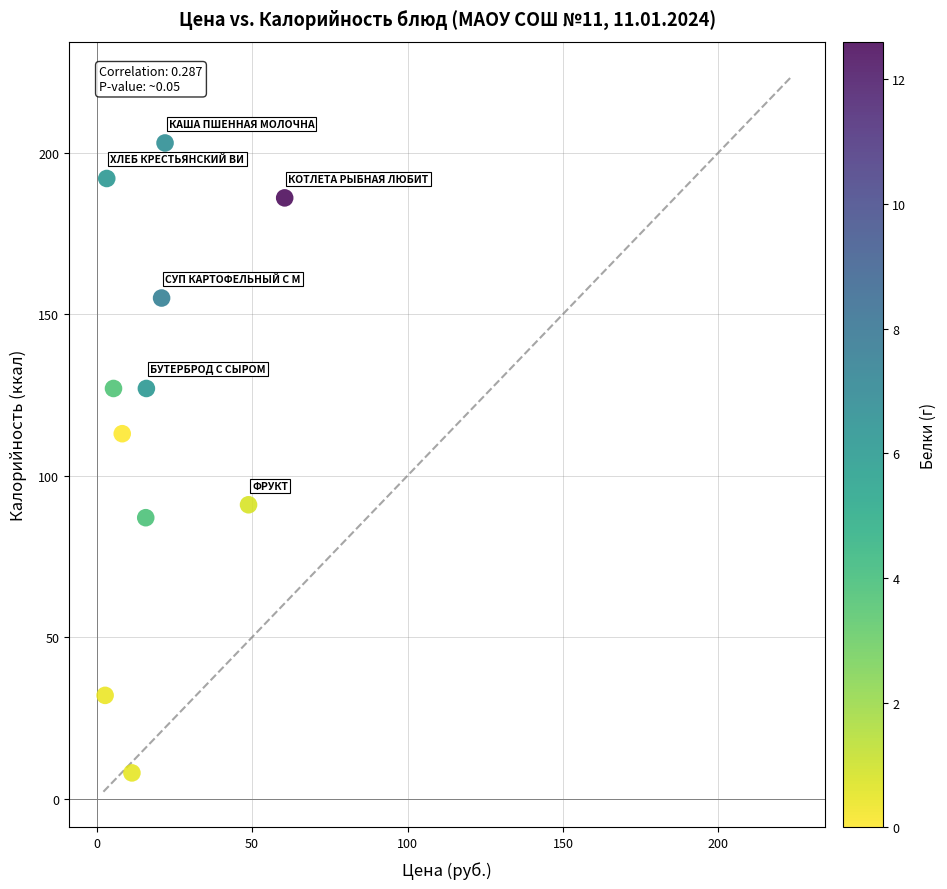

What Y value in the scatter plot is closest to 105?

113